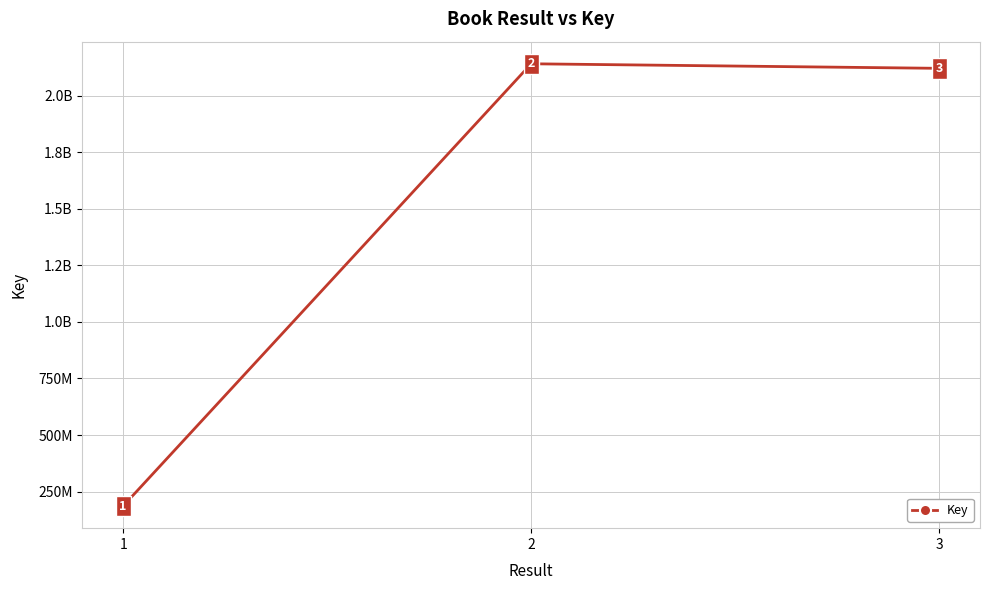

Which label corresponds to the largest value in the chart?

2